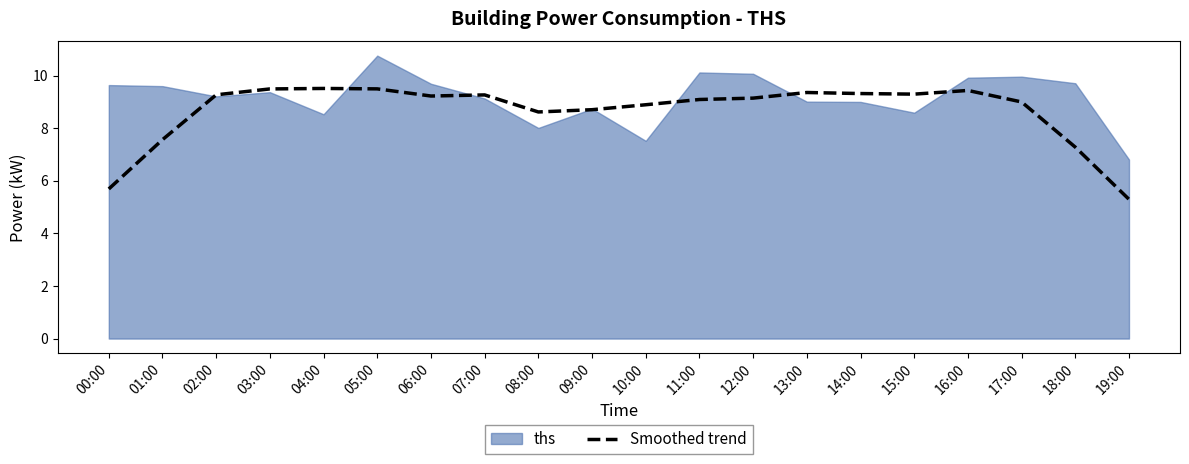

Reading right to left, what are all the values shown in this chart?

5.3	7.3	9.0	9.4	9.3	9.3	9.4	9.1	9.1	8.9	8.7	8.6	9.3	9.2	9.5	9.5	9.5	9.3	7.6	5.7